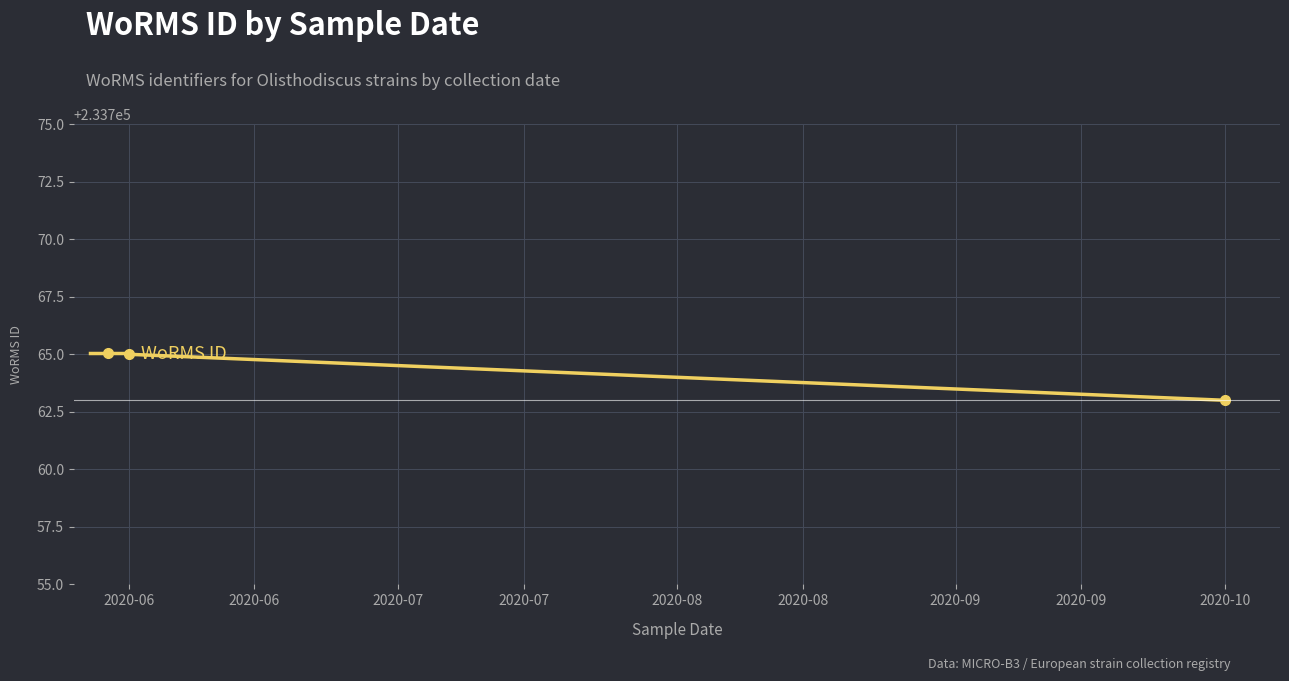

The value at 2020-06 is 315693. True or false?

False